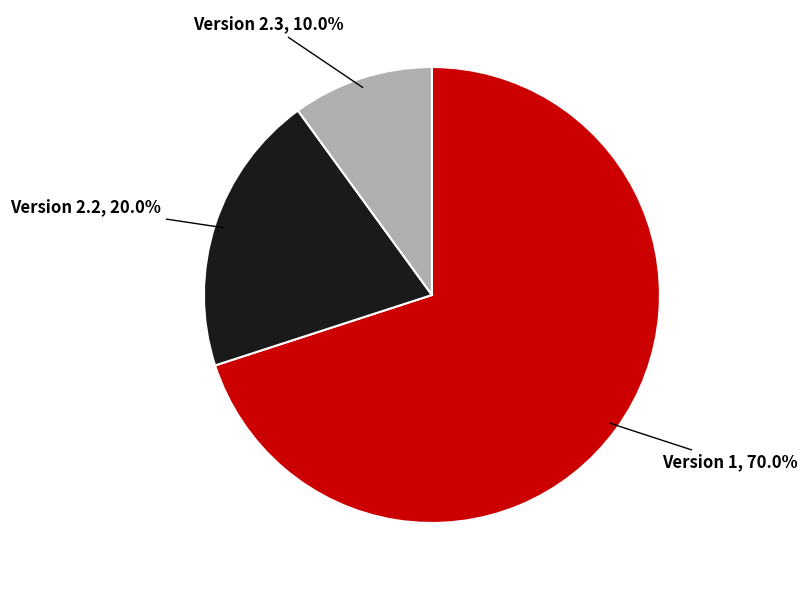

Which slice is the smallest?

Version 2.3